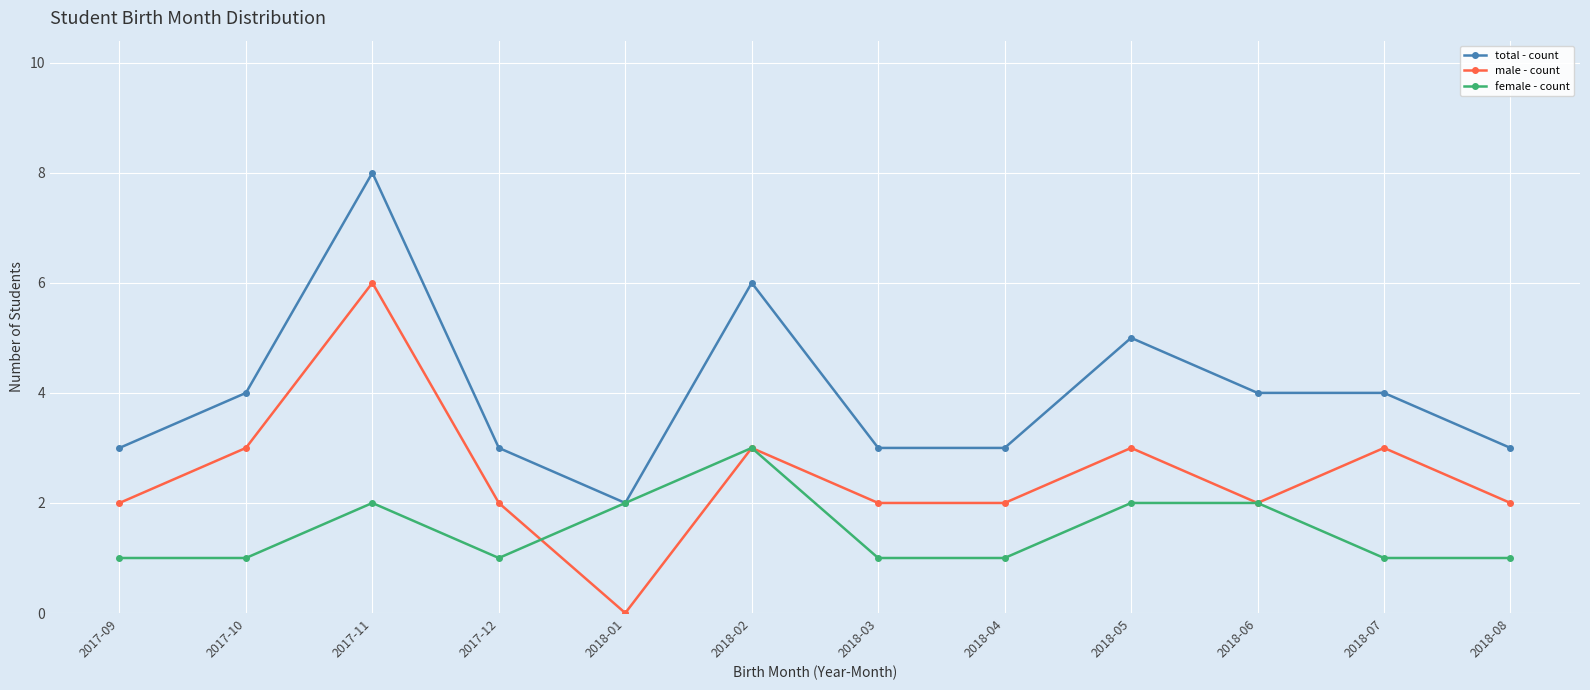

Count the number of data series in this chart.

3